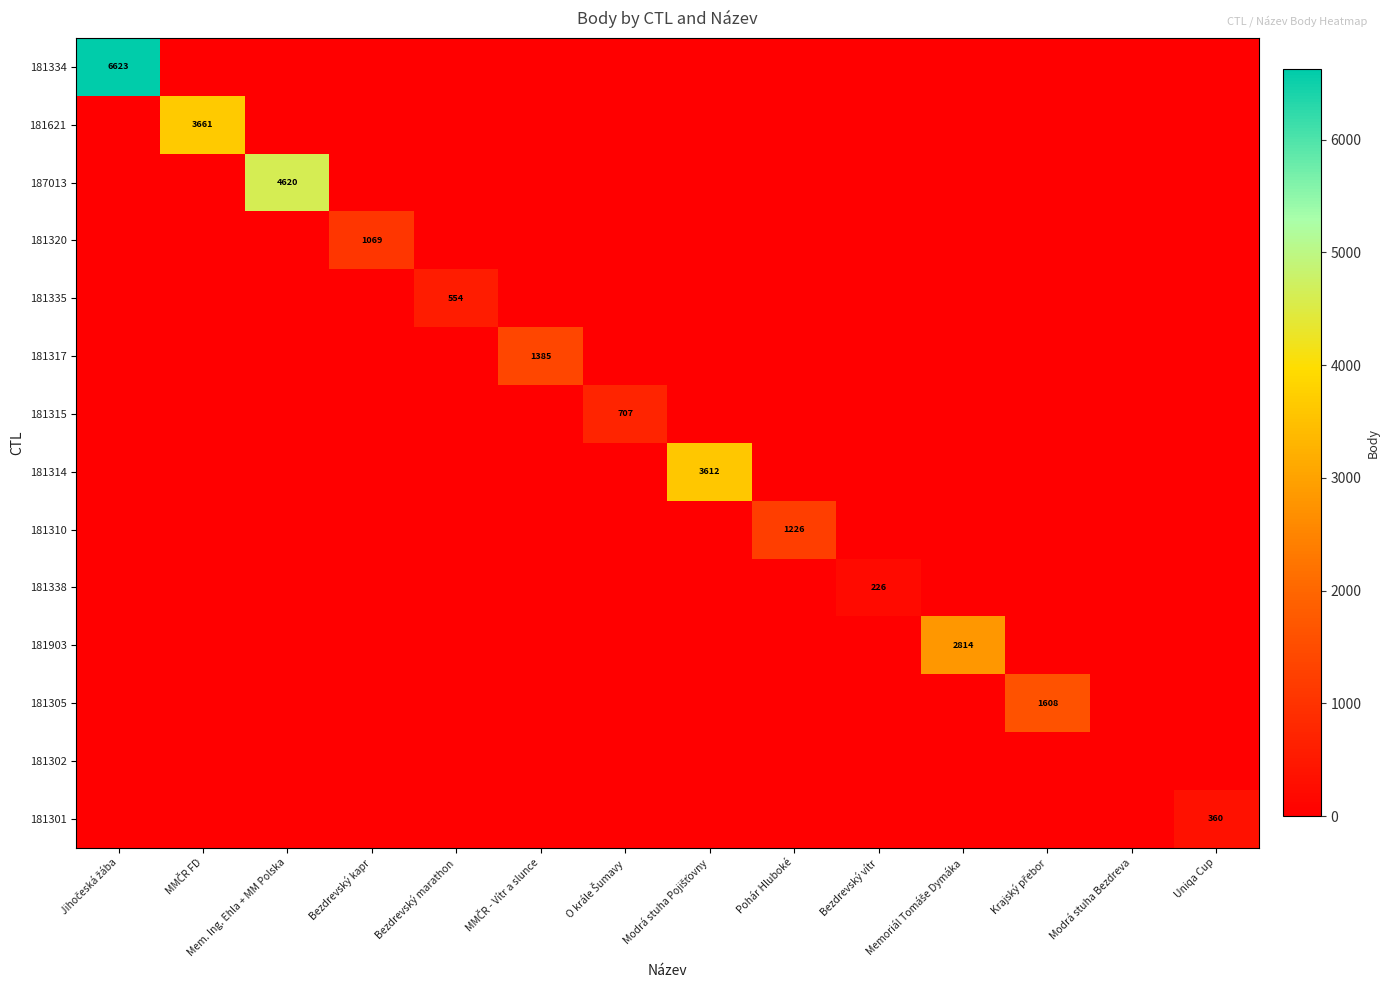

Which series has the largest total across all categories?

181334